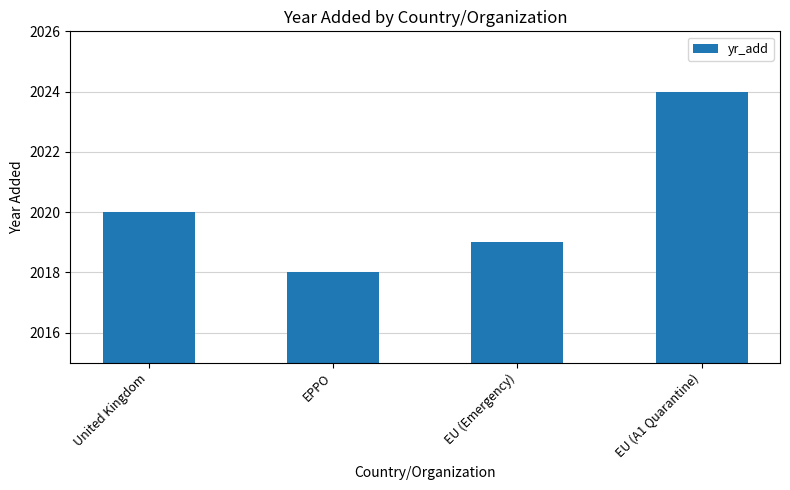

How many categories are shown in the chart?

4